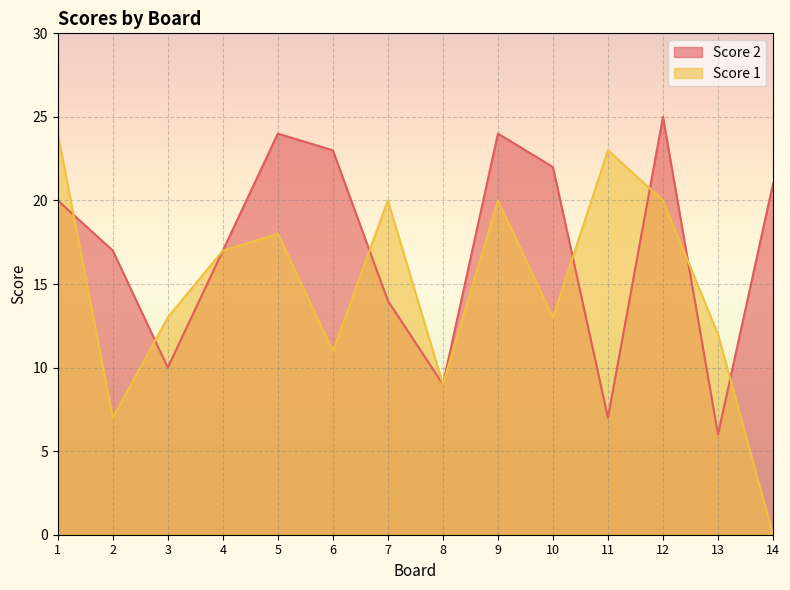

List the labels in order of Score 1 value, smallest first.

14, 2, 8, 6, 13, 3, 10, 4, 5, 7, 9, 12, 11, 1